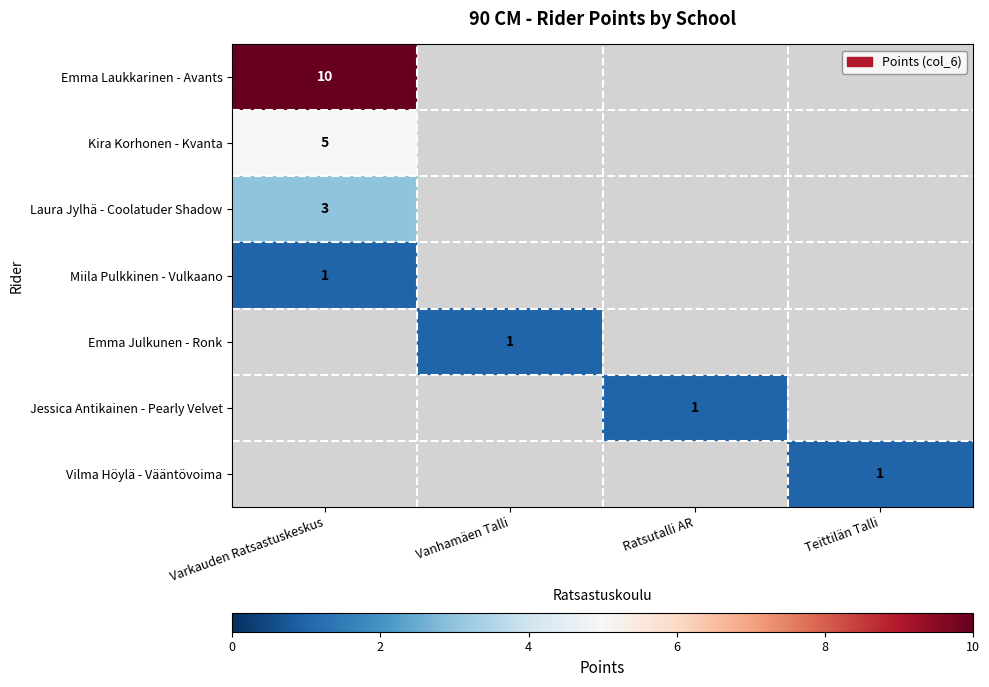

The Kira Korhonen - Kvanta series shows 3 at Varkauden Ratsastuskeskus. True or false?

False